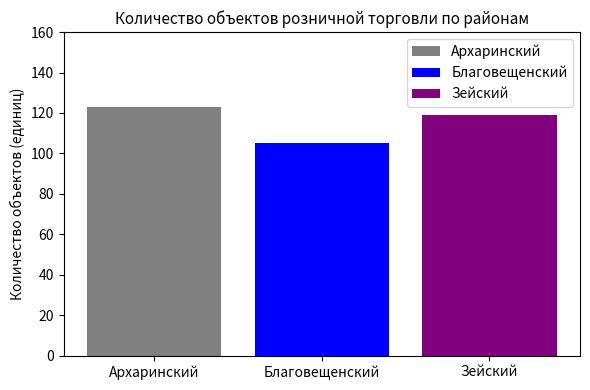

What is the approximate value of Архаринский at Благовещенский?

123